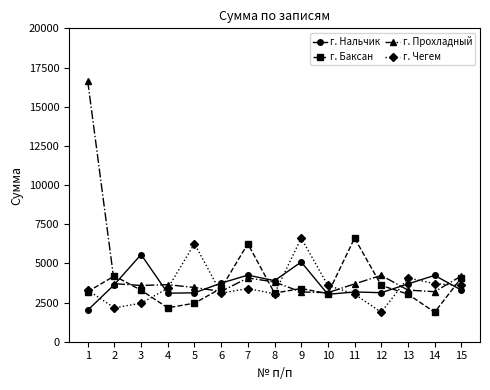

How many lines are shown in the chart?

4